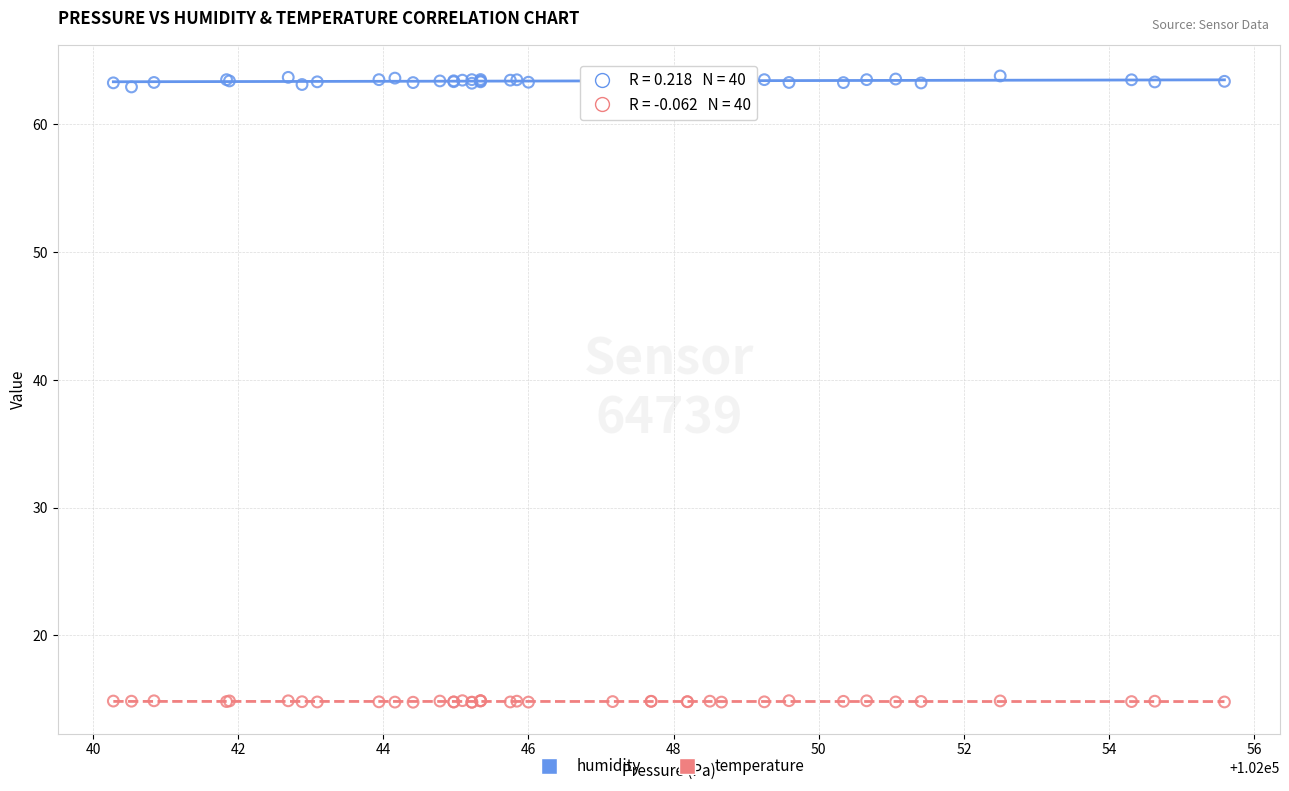

Which series contains the highest Y value?

humidity